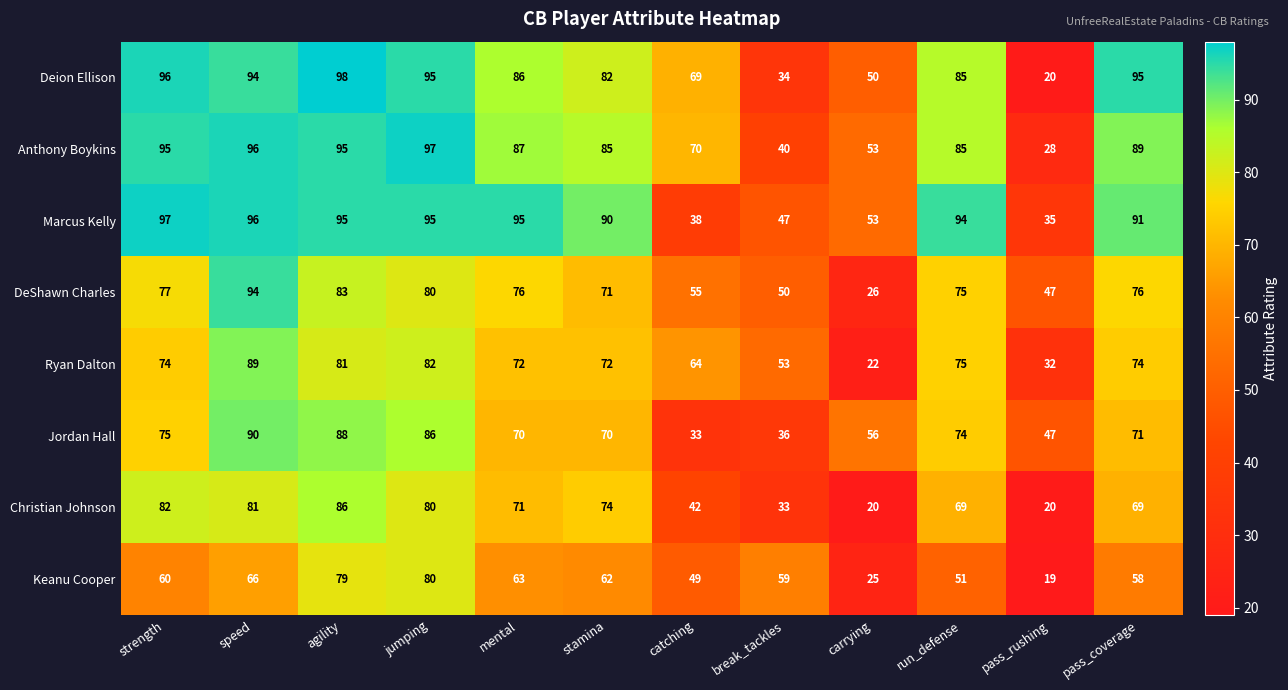

At which label does Christian Johnson first exceed 71?

strength